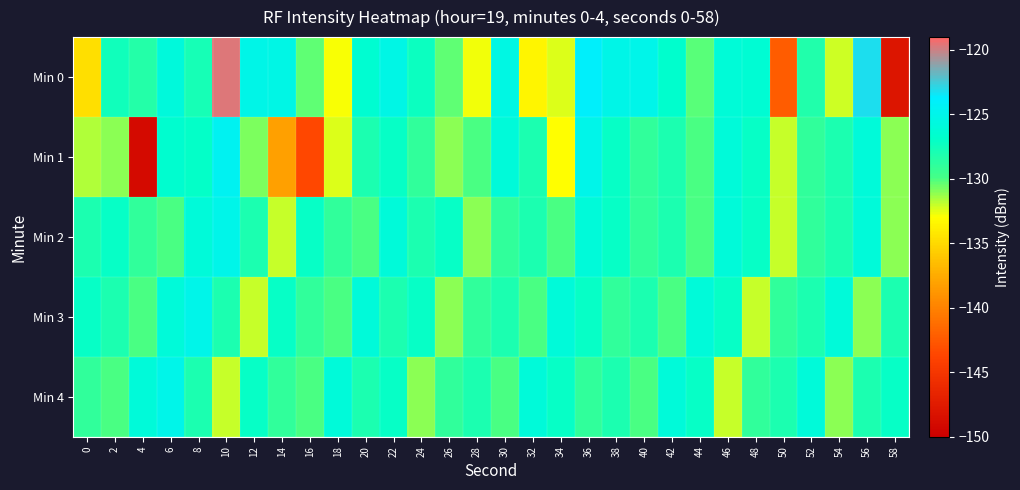

What is the difference between the highest and lowest values at 36?

5.0